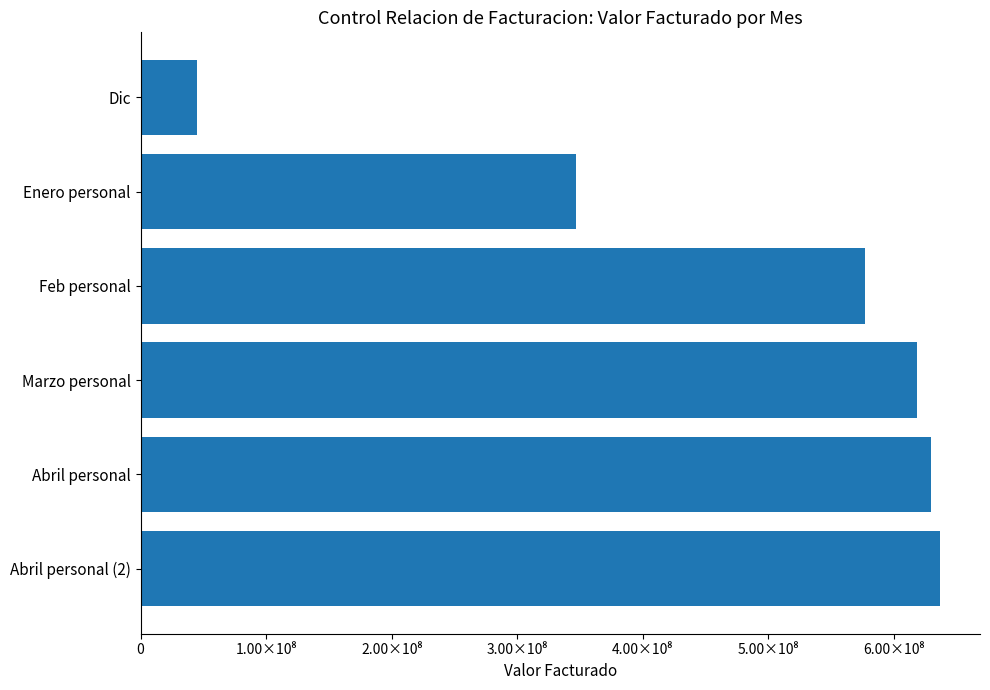

Rank the categories by value from highest to lowest.

Abril personal (2), Abril personal, Marzo personal, Feb personal, Enero personal, Dic